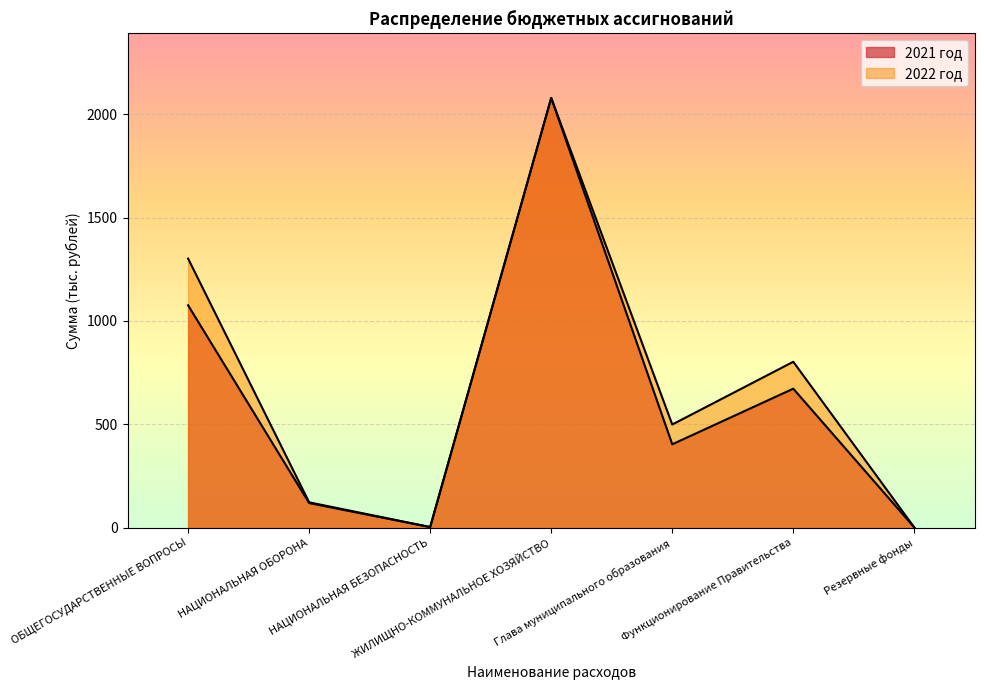

At which label does 2021 год reach its minimum?

Резервные фонды